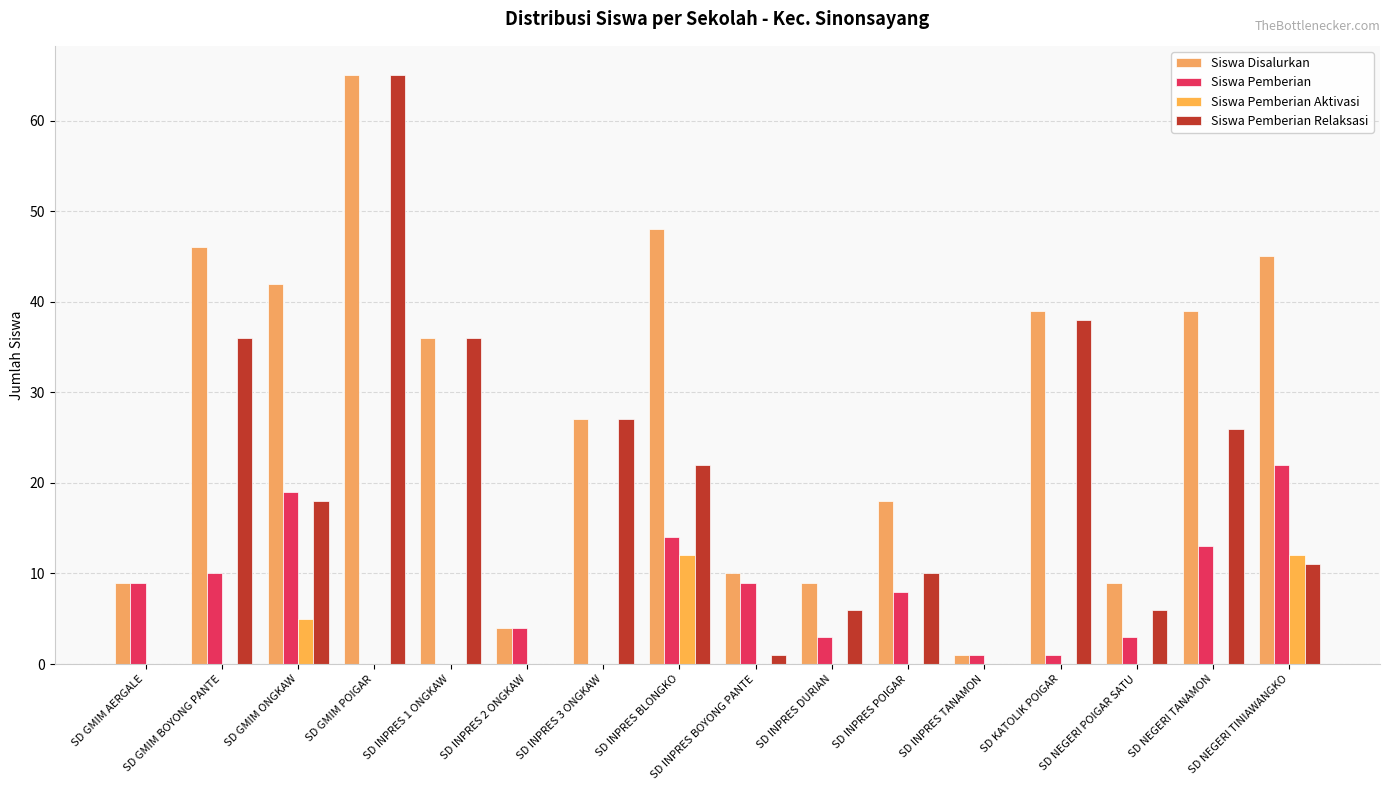

Reading left to right, transcribe all the data shown in this chart.

Siswa Disalurkan: 9	46	42	65	36	4	27	48	10	9	18	1	39	9	39	45
Siswa Pemberian: 9	10	19	0	0	4	0	14	9	3	8	1	1	3	13	22
Siswa Pemberian Aktivasi: 0	0	5	0	0	0	0	12	0	0	0	0	0	0	0	12
Siswa Pemberian Relaksasi: 0	36	18	65	36	0	27	22	1	6	10	0	38	6	26	11